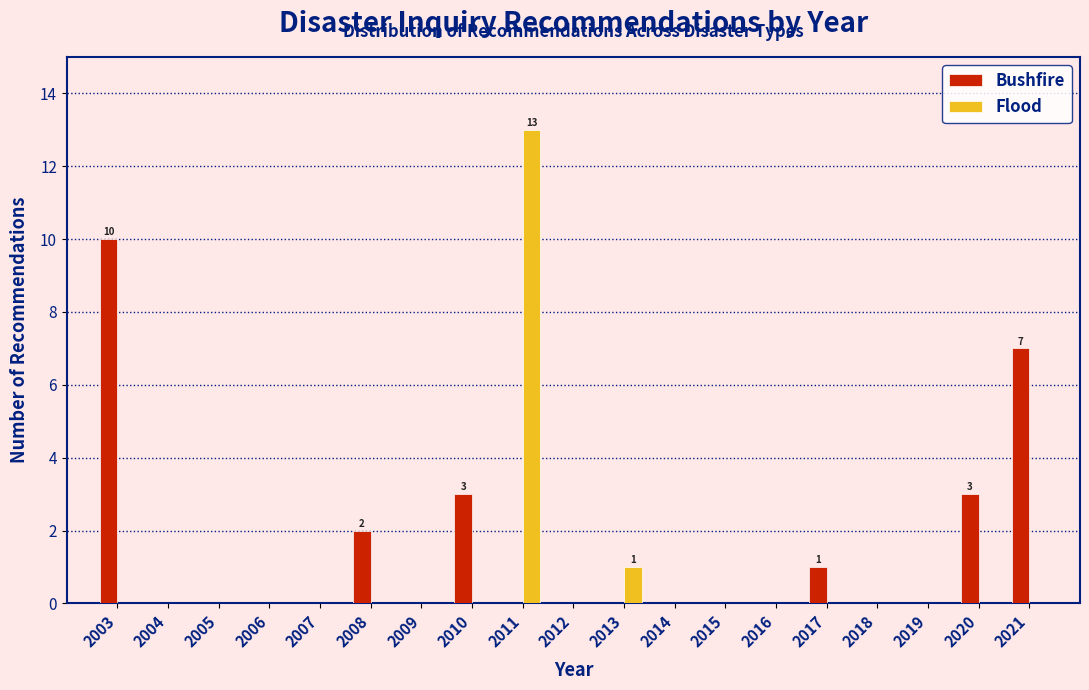

What is the sum of the Bushfire values at 2020 and 2017?

4